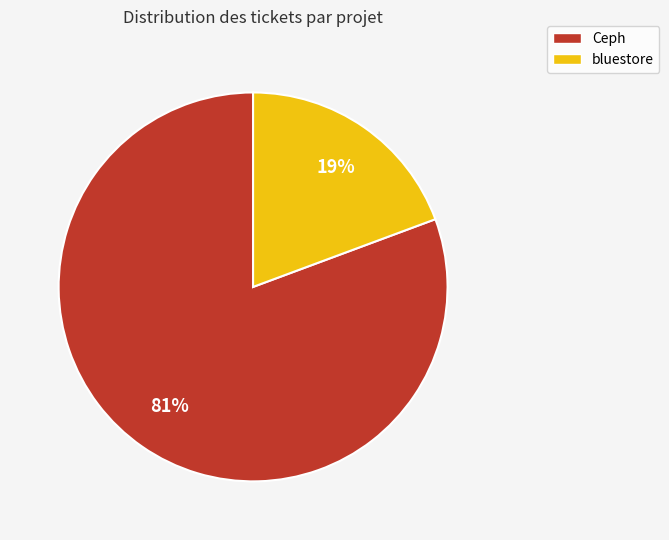

Which category has the biggest portion of the pie?

Ceph